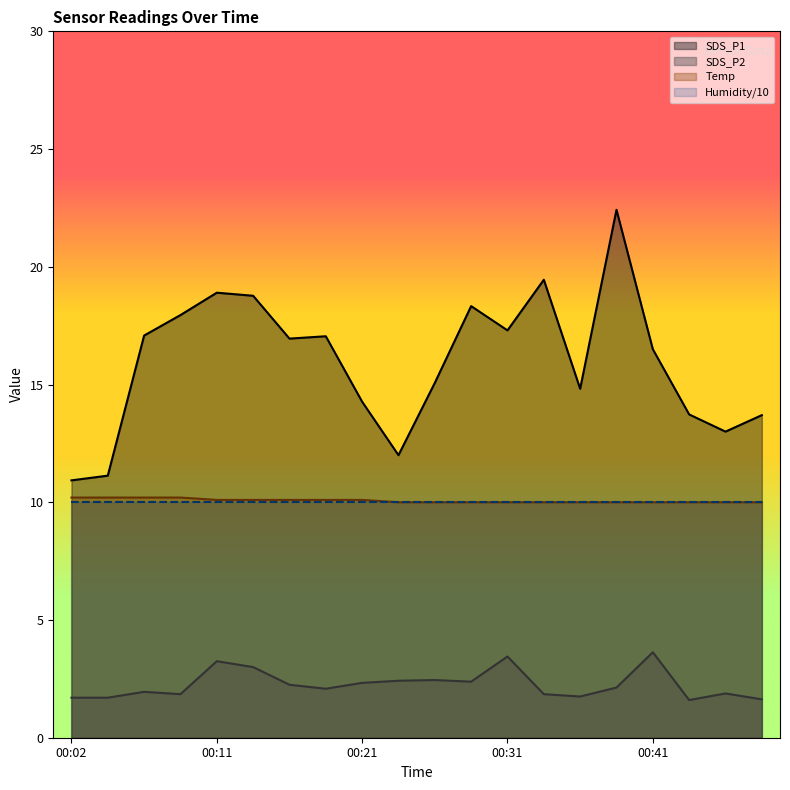

What is the maximum value shown in the chart?

22.4